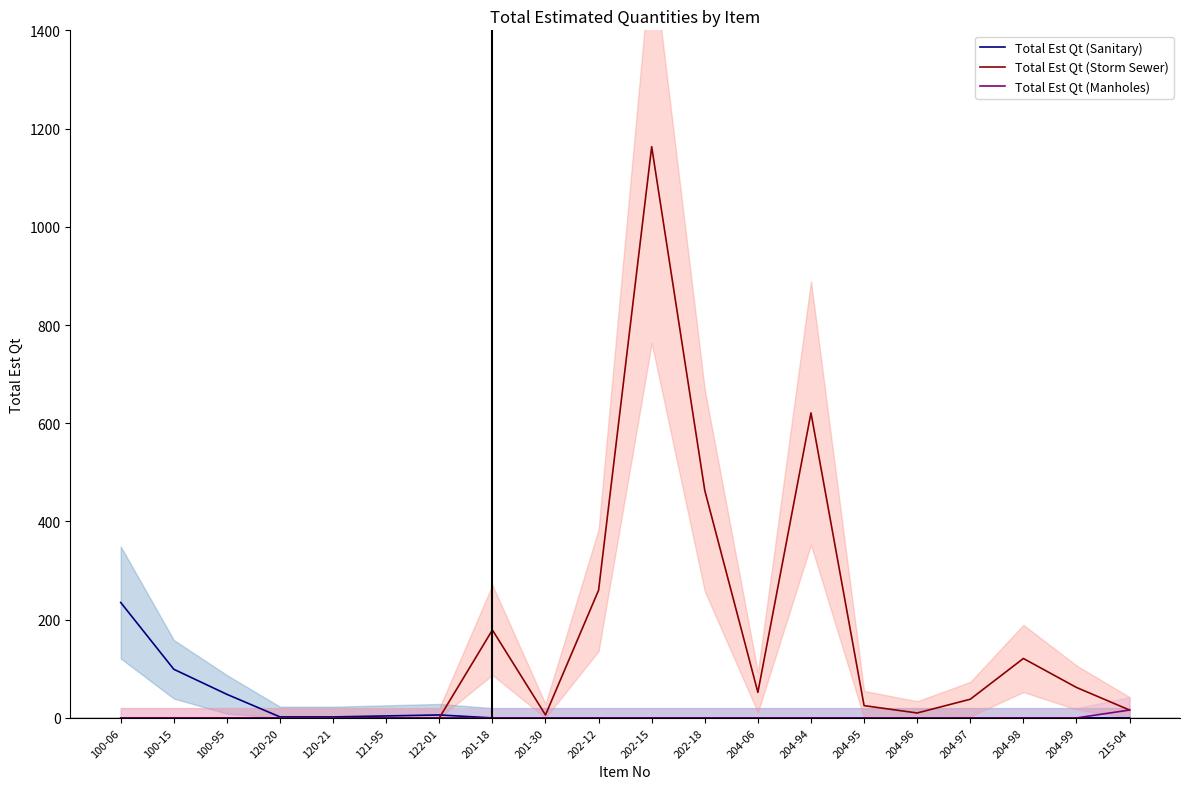

At which label does Total Est Qt (Manholes) reach its peak?

215-04